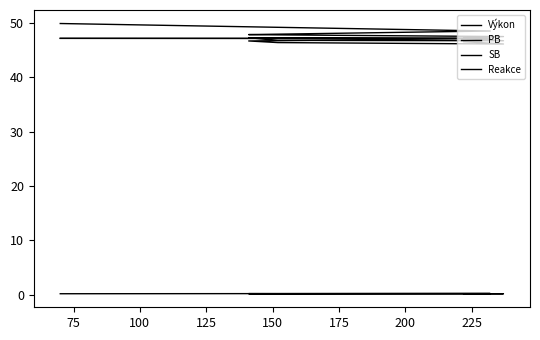

How many lines are shown in the chart?

4